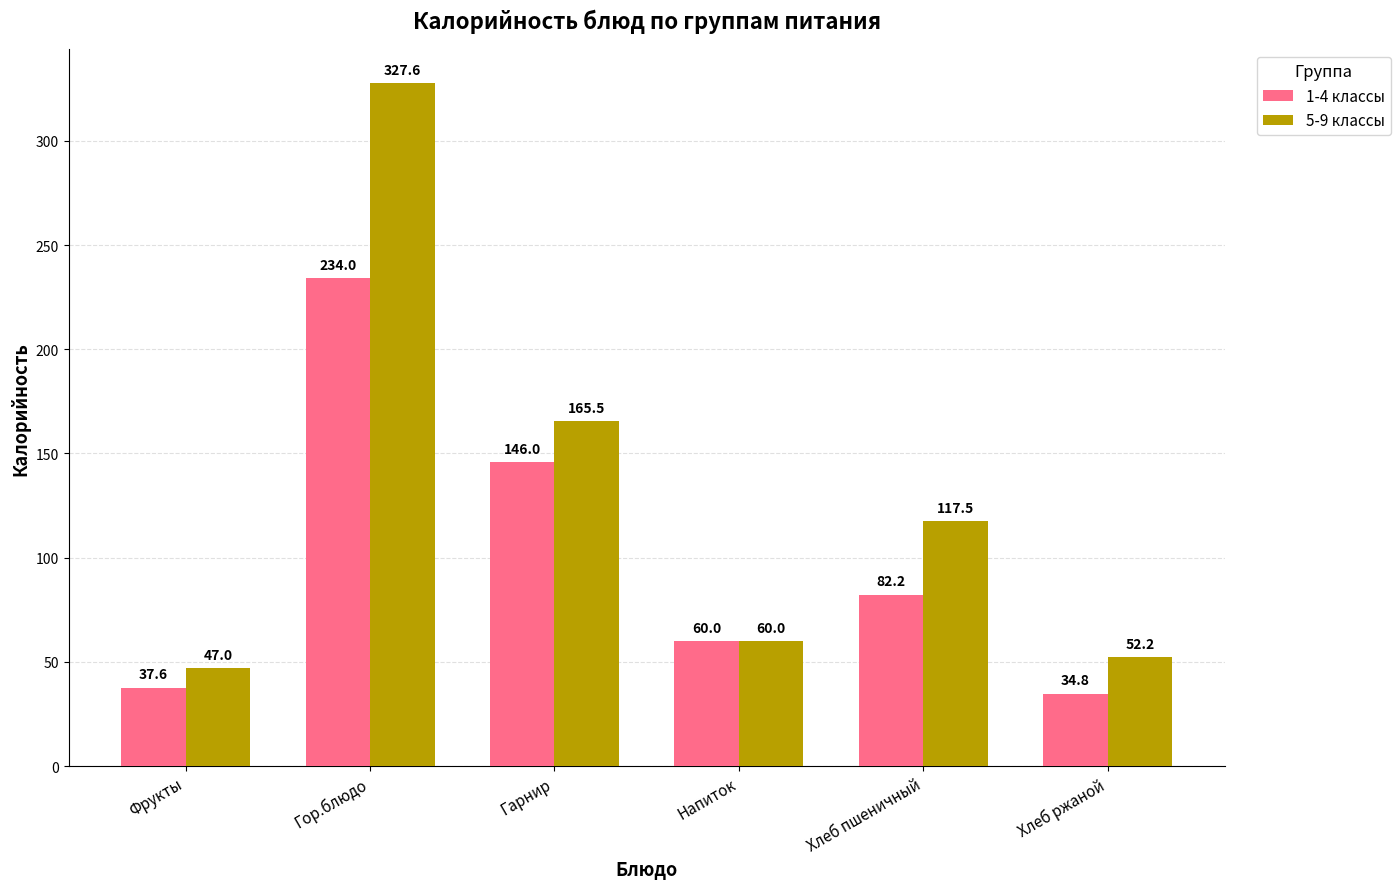

The 1-4 классы series shows 82.2 at Хлеб пшеничный. True or false?

True